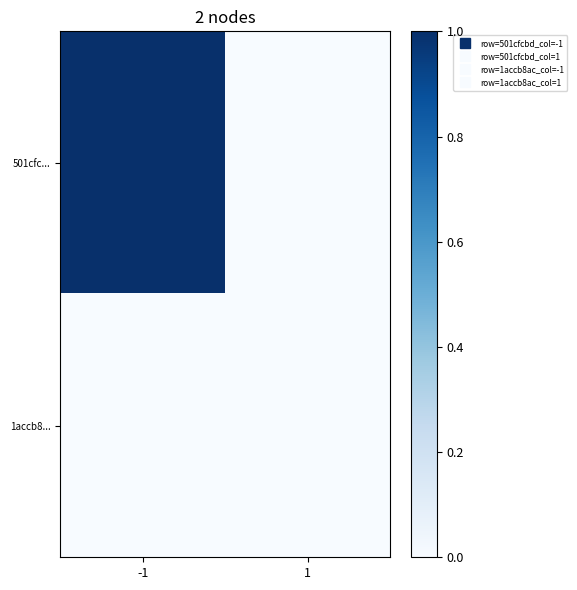

At -1, list the series in order from smallest to largest.

1accb8..., 501cfc...